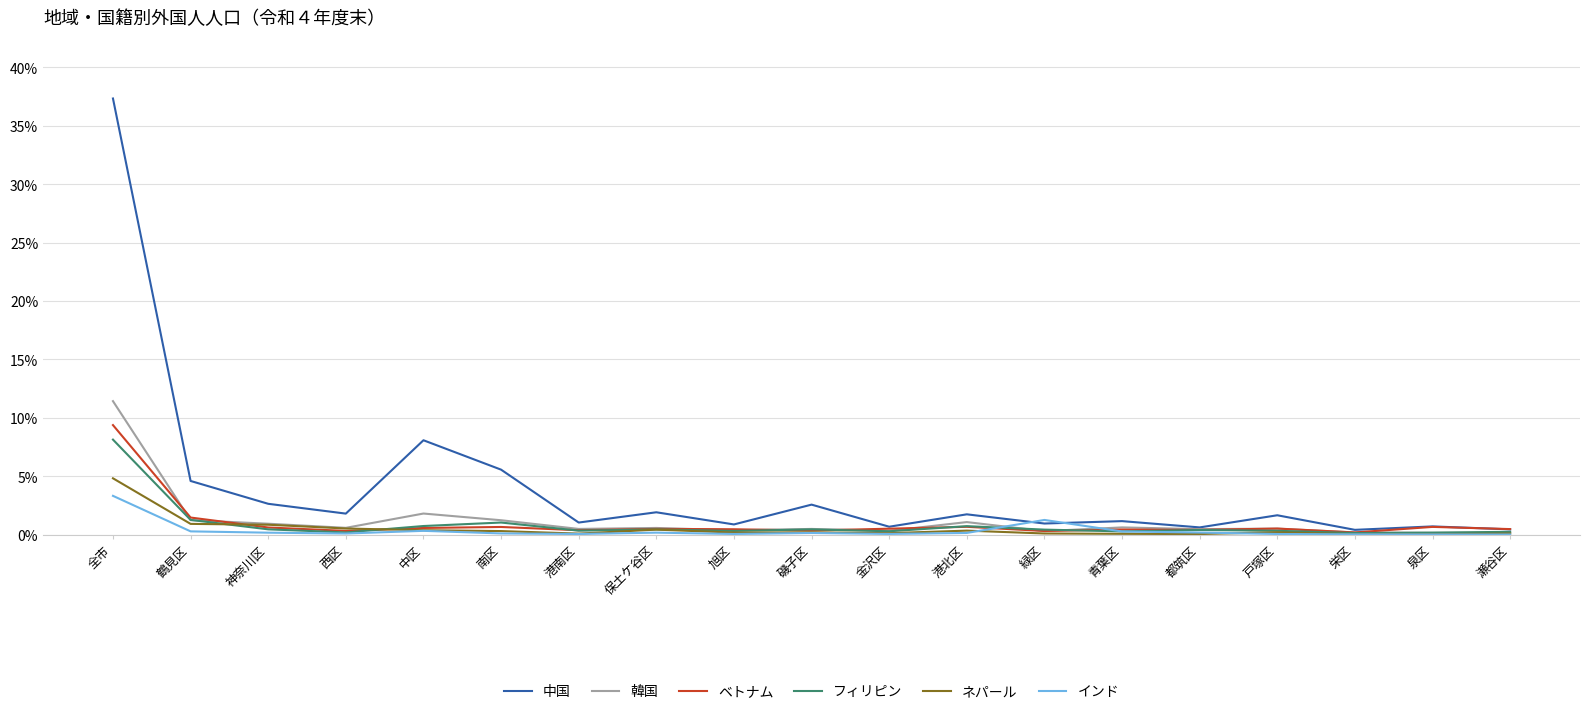

Which series has the widest spread of values?

中国